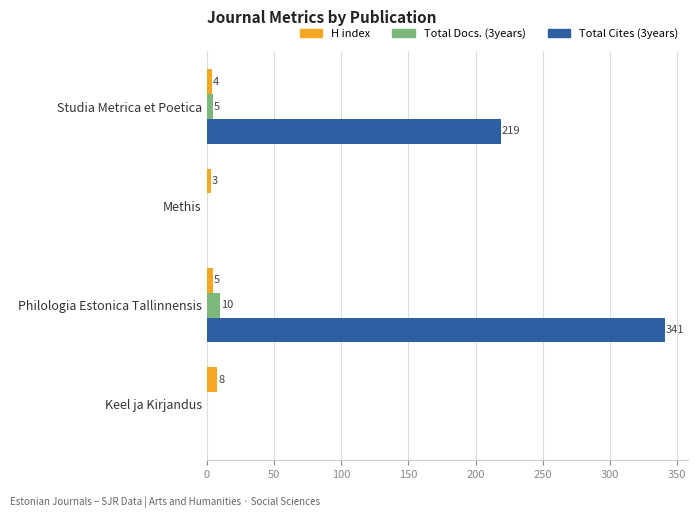

Count the number of data series in this chart.

3